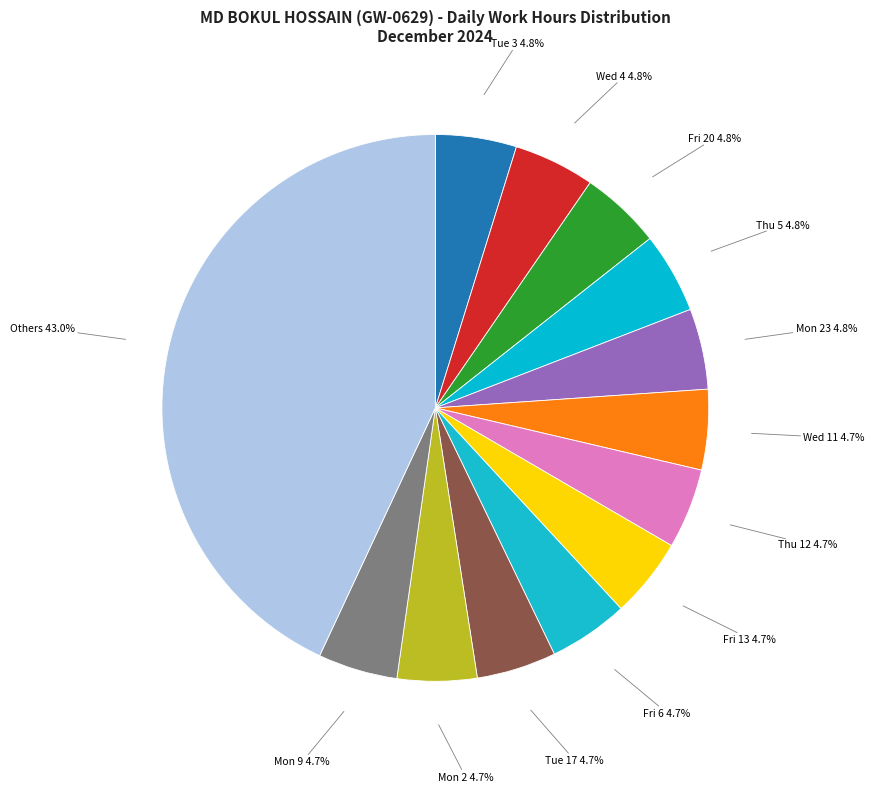

What is the largest slice in the pie chart?

Others 43.0%